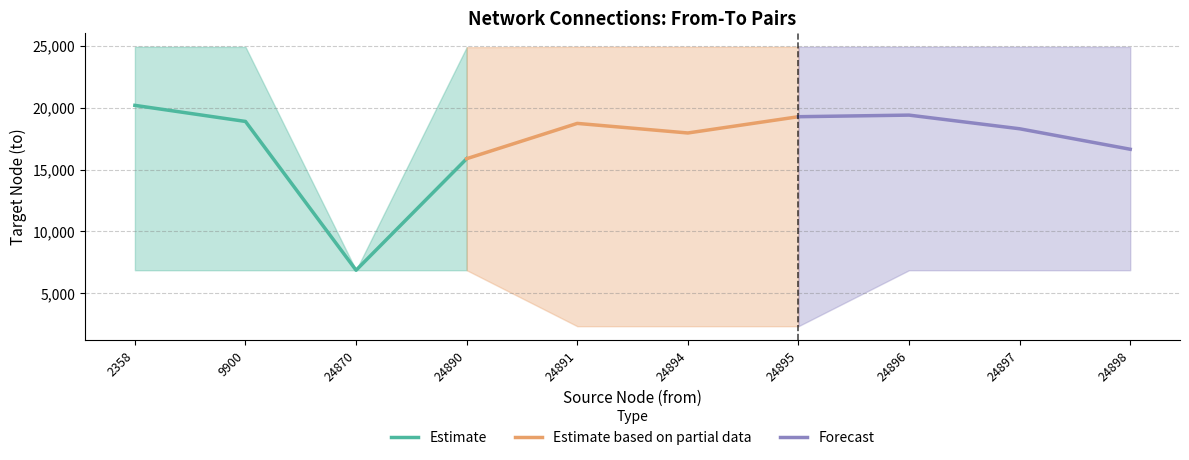

What is the value of the Estimate point at the 1st from the left?

20175.0